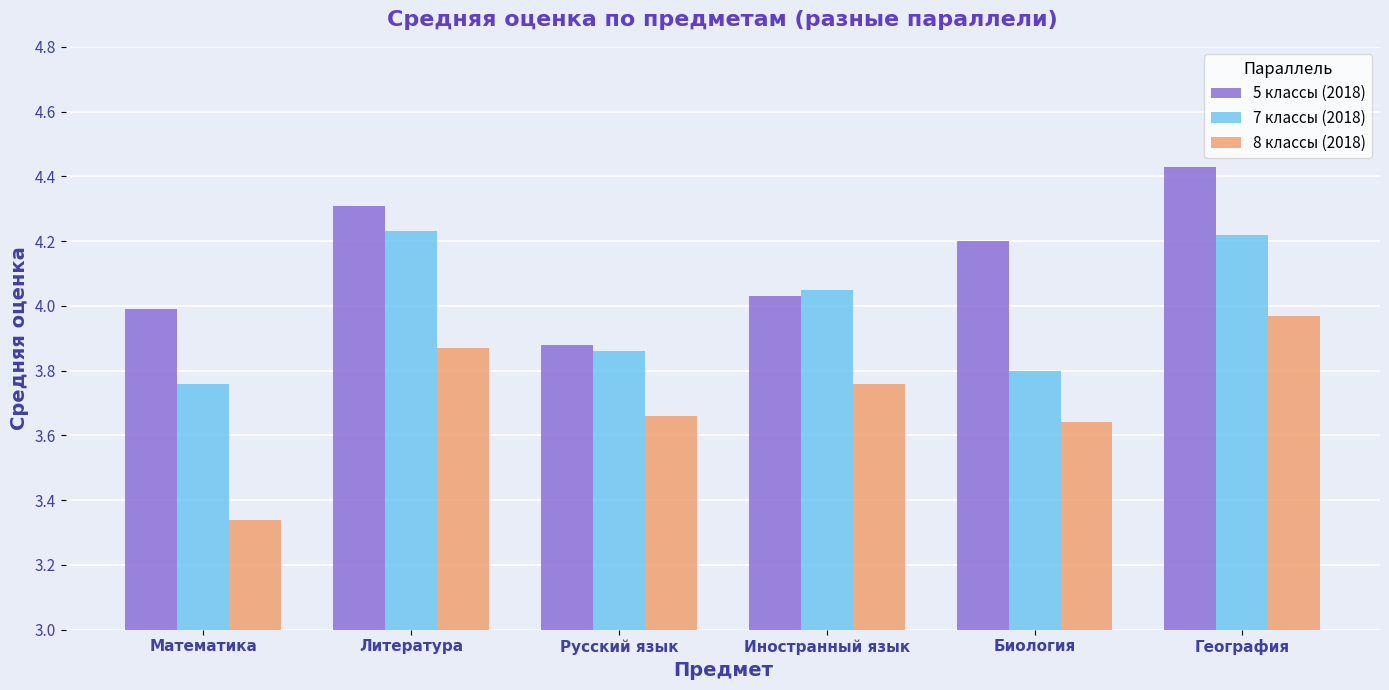

Rank the series by their average value, from highest to lowest.

5 классы (2018), 7 классы (2018), 8 классы (2018)